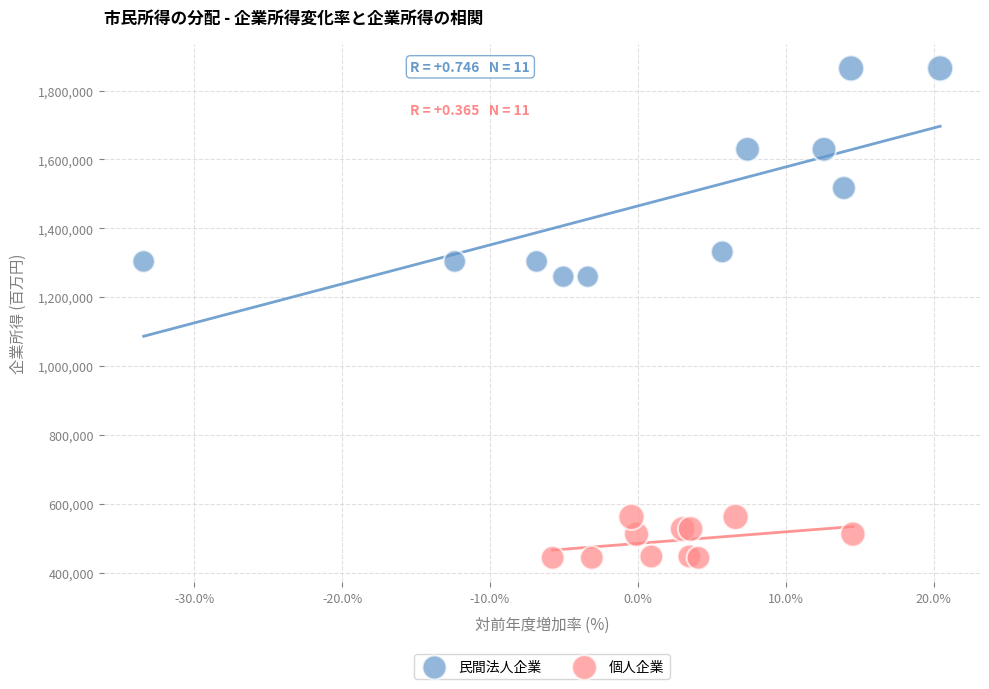

Which series has the largest Y range (max minus min)?

民間法人企業